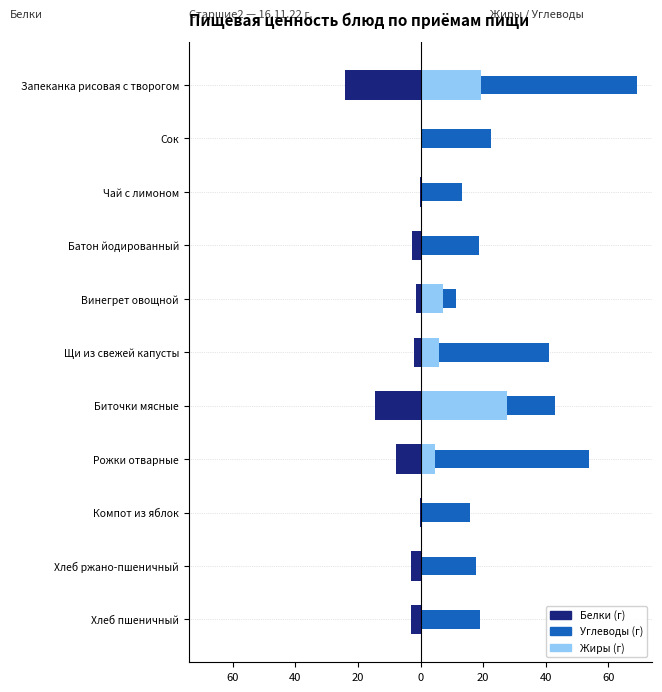

List the series in order of their overall mean, highest first.

Углеводы (г), Жиры (г), Белки (г)